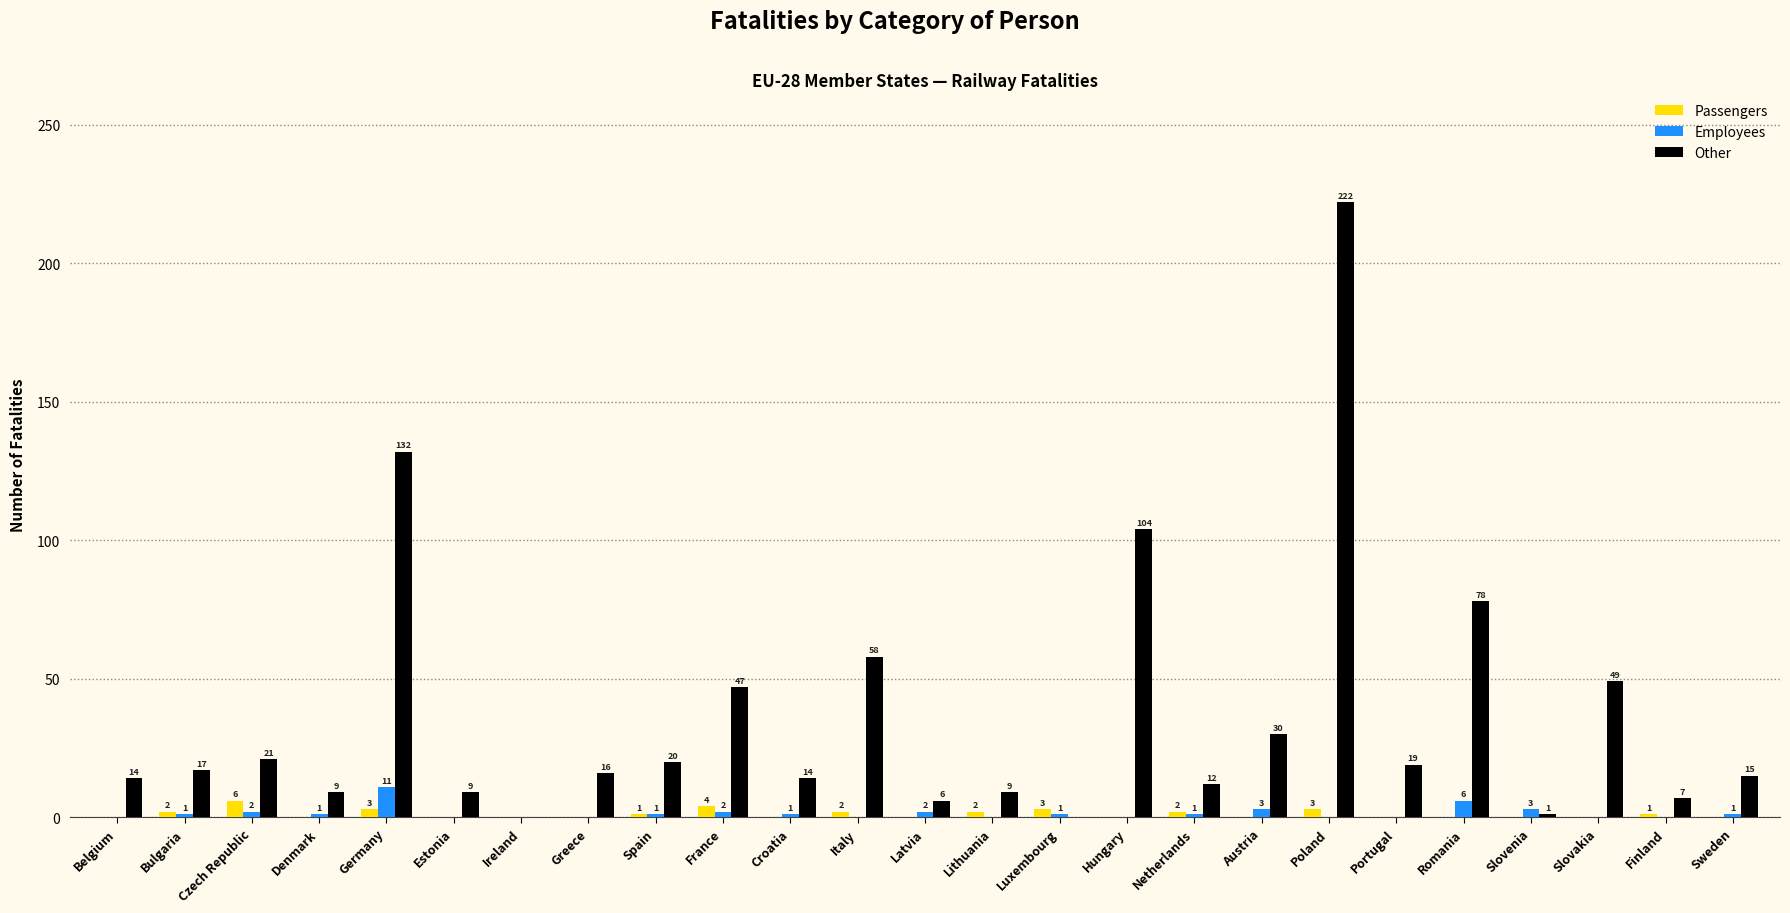

How many Passengers values are between 0 and 2?

20